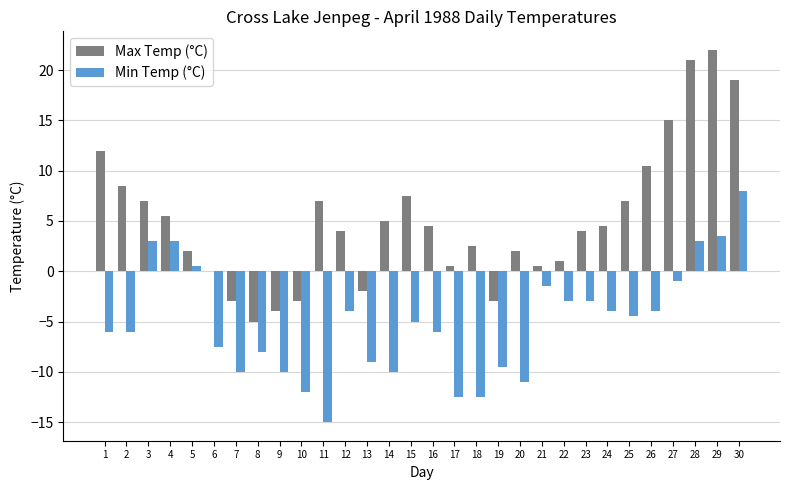

The value of Min Temp (°C) at 15 is -6.7. True or false?

False